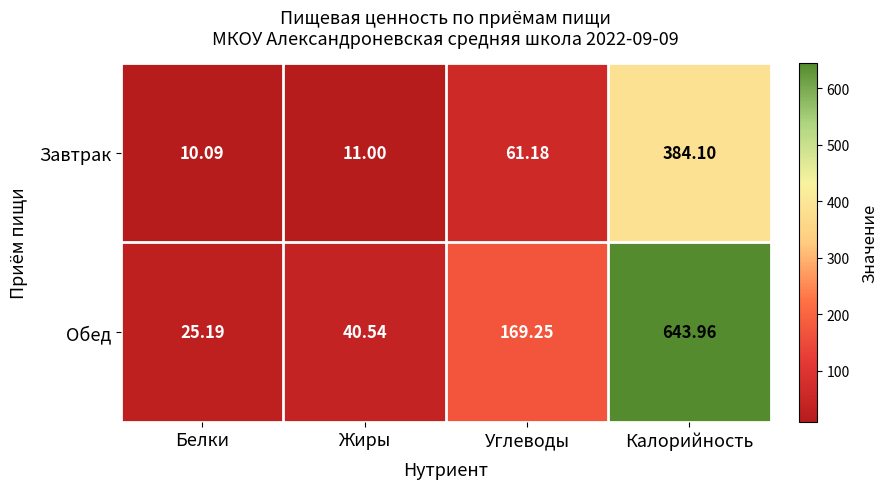

Where is Обед nearest to the value 334?

Углеводы